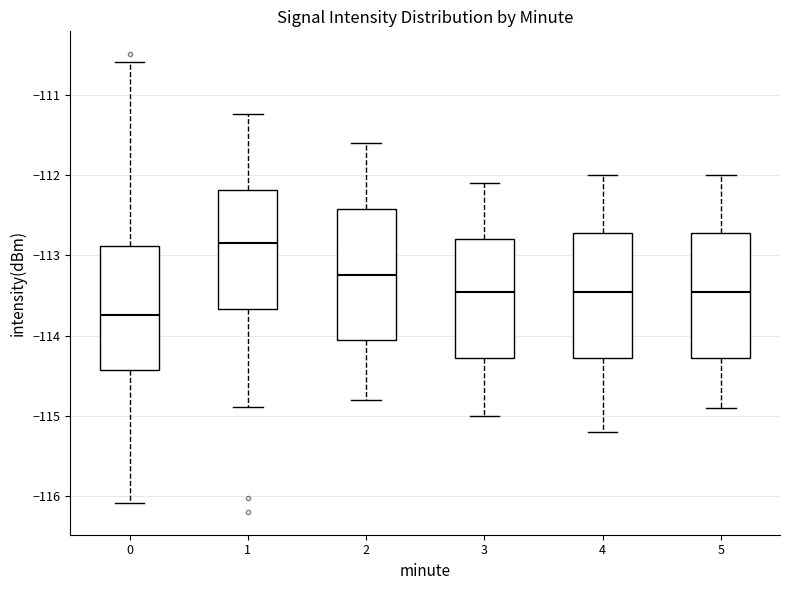

Reading left to right, transcribe this box plot: for each box, give where its median line is, the range the box spans, and where its two whiskers end, as read against the y-axis. The values are not printed on the chart, so give them approximately, as read against the axis.

0: median -113.7, box -114.4 to -112.9, whiskers -116.1 to -110.6
1: median -112.8, box -113.7 to -112.2, whiskers -114.9 to -111.2
2: median -113.2, box -114.0 to -112.4, whiskers -114.8 to -111.6
3: median -113.4, box -114.3 to -112.8, whiskers -115.0 to -112.1
4: median -113.4, box -114.3 to -112.7, whiskers -115.2 to -112.0
5: median -113.4, box -114.3 to -112.7, whiskers -114.9 to -112.0